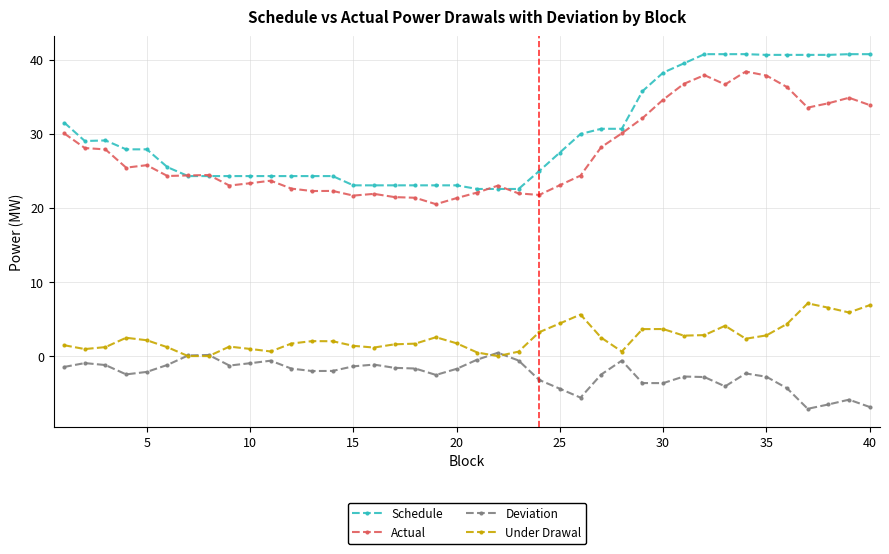

True or false: Under Drawal and Schedule cross at least once.

False